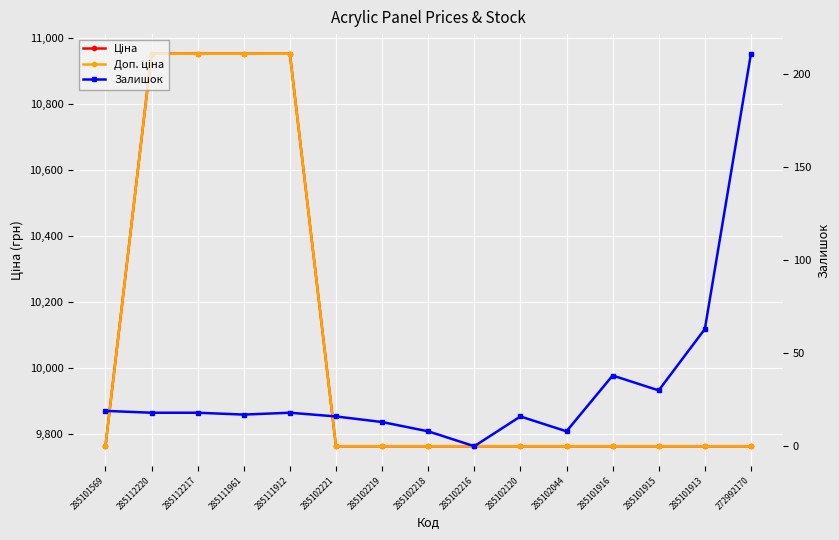

What is the label of the 15th point from the right?

285101569